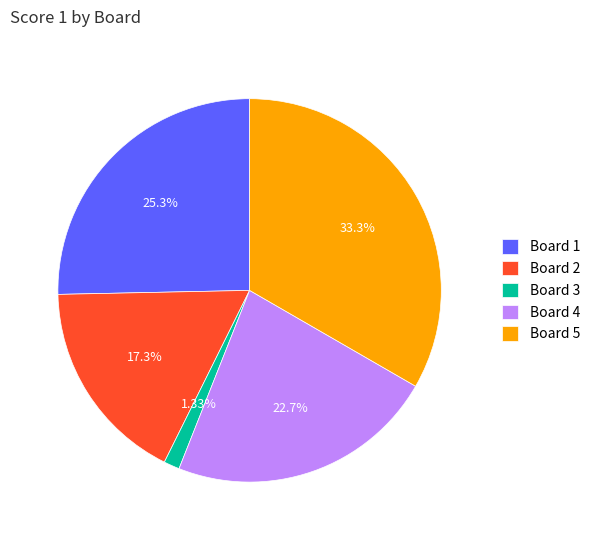

Rank the categories by value from lowest to highest.

Board 3, Board 2, Board 4, Board 1, Board 5